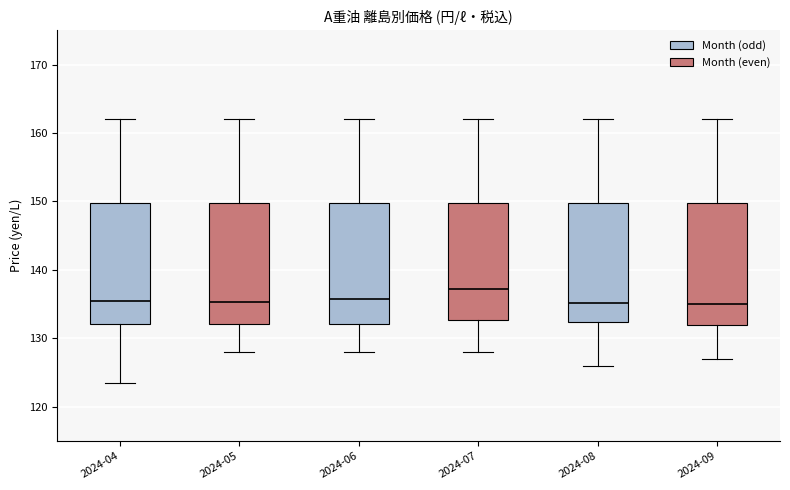

Reading left to right, read every box against the y-axis: the position of its median line, the range the box covers, and the ends of its whiskers. The values are not printed on the chart, so give them approximately, as read against the axis.

2024-04: median 136, box 132 to 150, whiskers 124 to 162
2024-05: median 135, box 132 to 150, whiskers 128 to 162
2024-06: median 136, box 132 to 150, whiskers 128 to 162
2024-07: median 137, box 133 to 150, whiskers 128 to 162
2024-08: median 135, box 132 to 150, whiskers 126 to 162
2024-09: median 135, box 132 to 150, whiskers 127 to 162